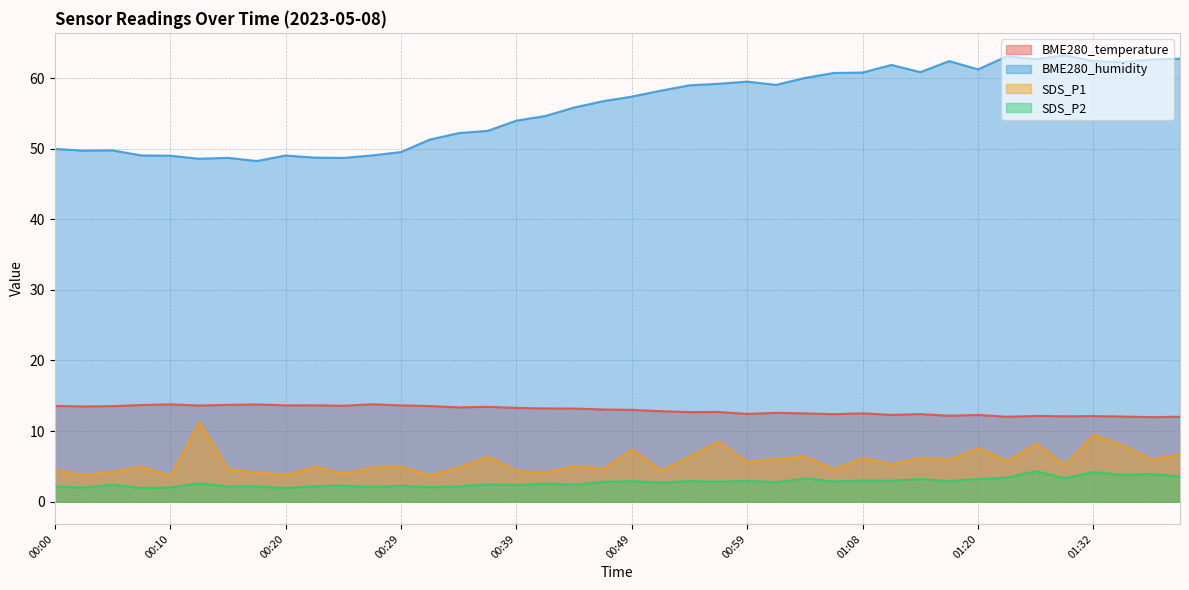

In BME280_temperature, how many points are lower than both neighbors (excluding endpoints)?

13